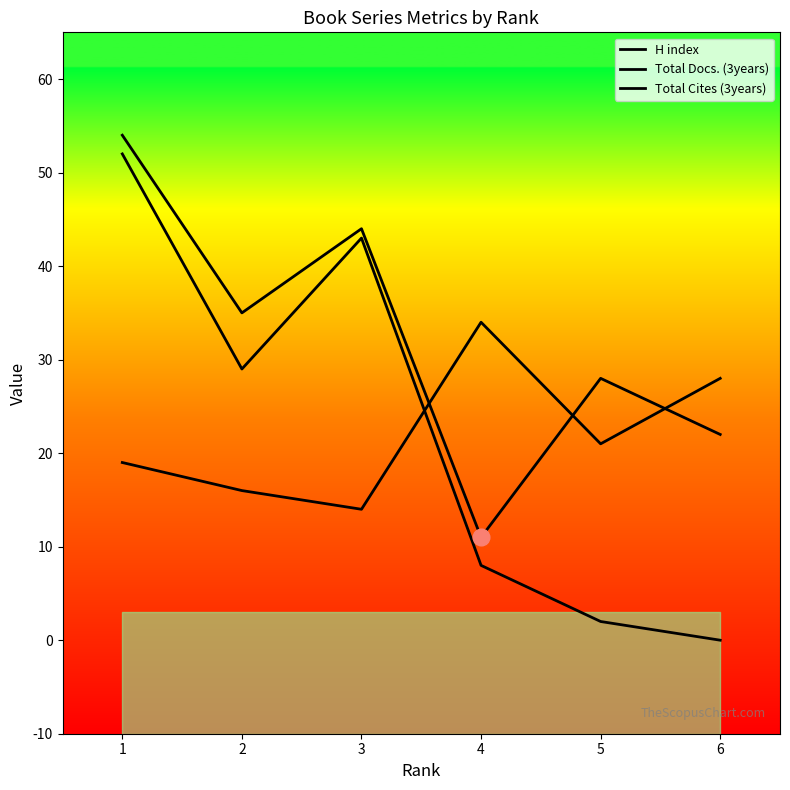

Count the number of data series in this chart.

3